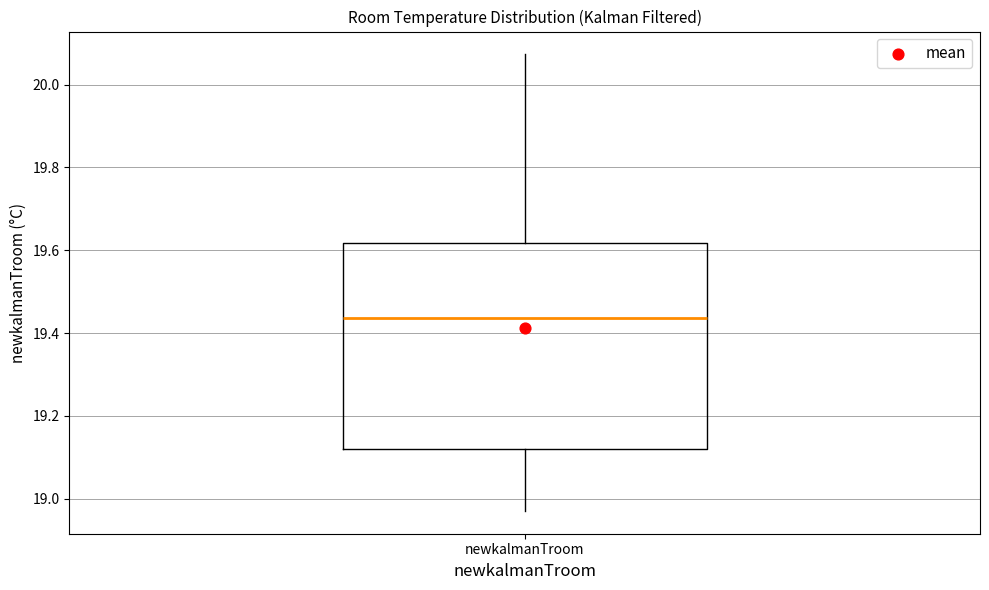

Where is the lower edge of the box for newkalmanTroom on the y-axis? The values are not printed on the chart, so give them approximately, as read against the axis.

19.12